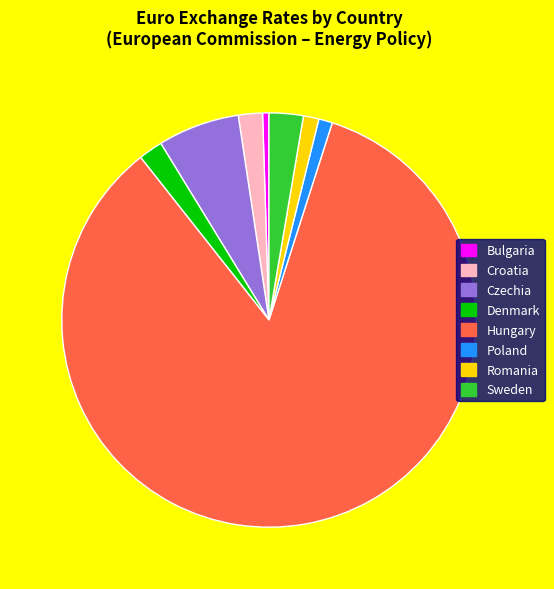

The Romania slice represents 12% of the pie. True or false?

False